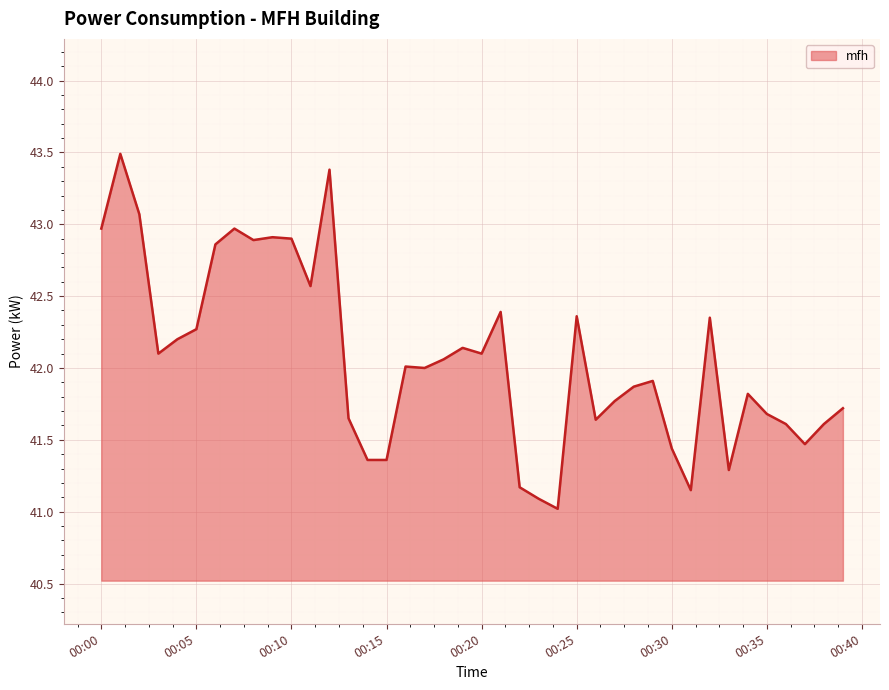

What is the greatest value displayed?

43.5